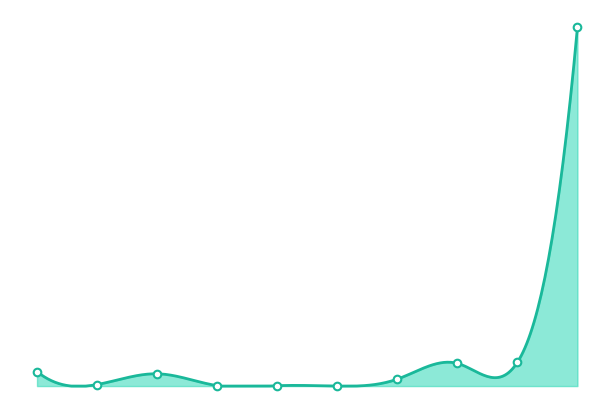

Which has a higher value, 住房公积金 or 行政运行(2120101)?

行政运行(2120101)